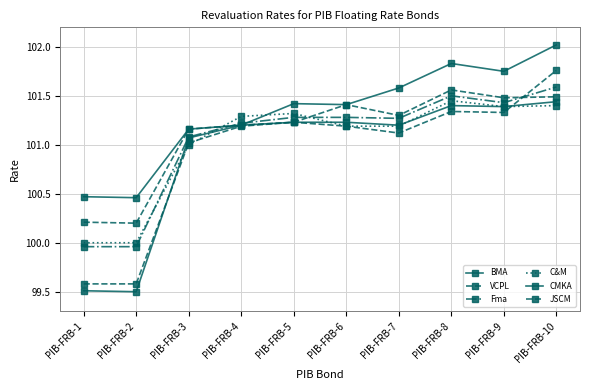

Count the number of categories in the chart.

10